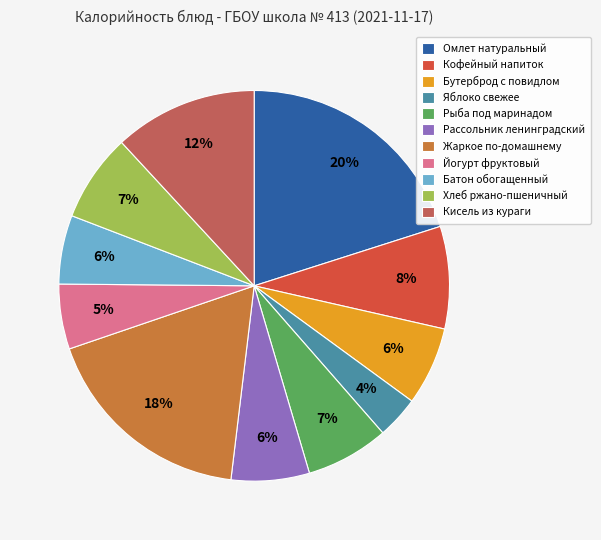

Combined, do Батон обогащенный and Рыба под маринадом account for over 50%?

No